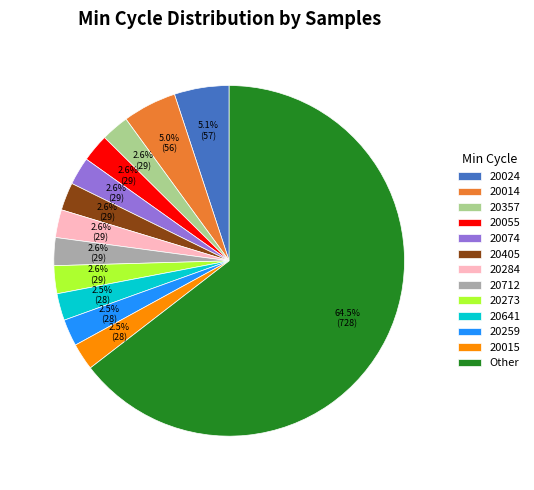

Does any single category account for the majority?

Yes